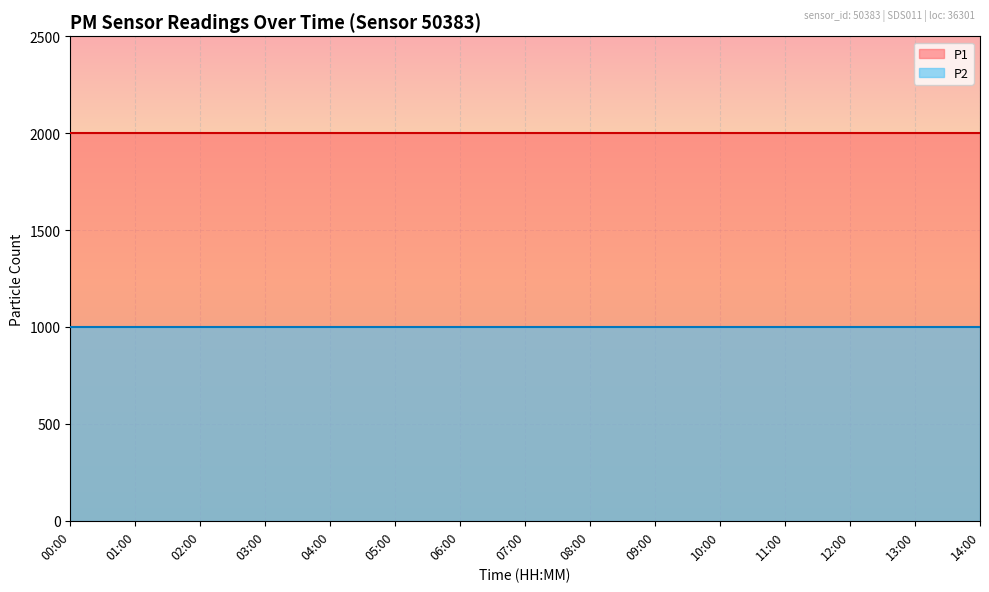

Which series has the largest total across all categories?

P1